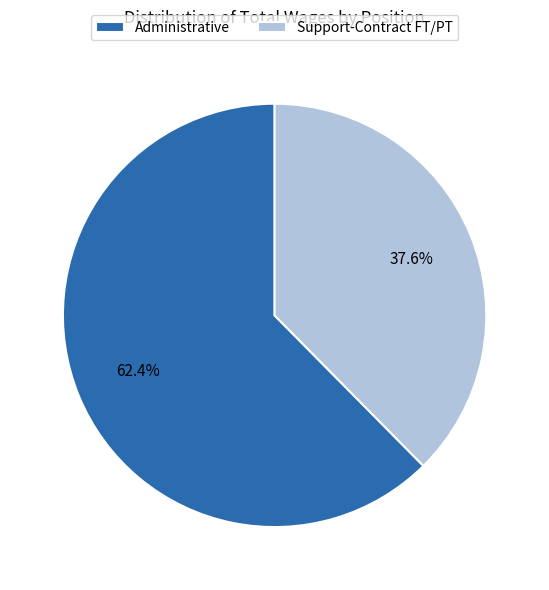

Which has a higher value, Support-Contract FT/PT or Administrative?

Administrative